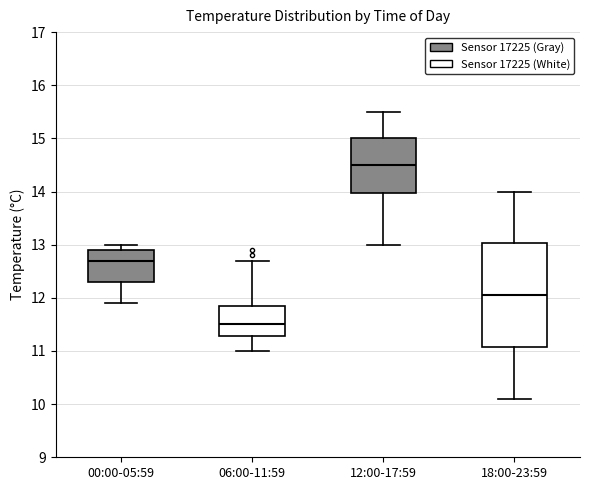

Where does the lower whisker of the box for 18:00-23:59 end on the y-axis? The values are not printed on the chart, so give them approximately, as read against the axis.

10.1